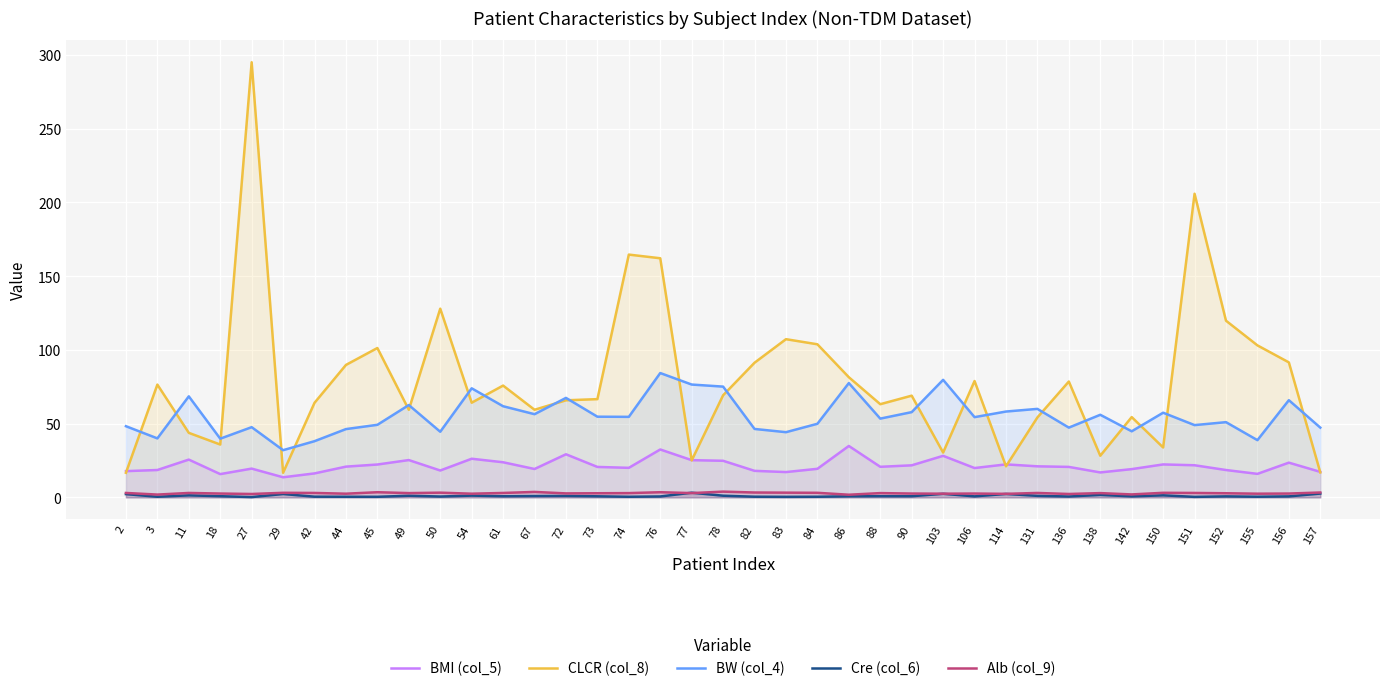

Where is BW (col_4) nearest to the value 58?

90